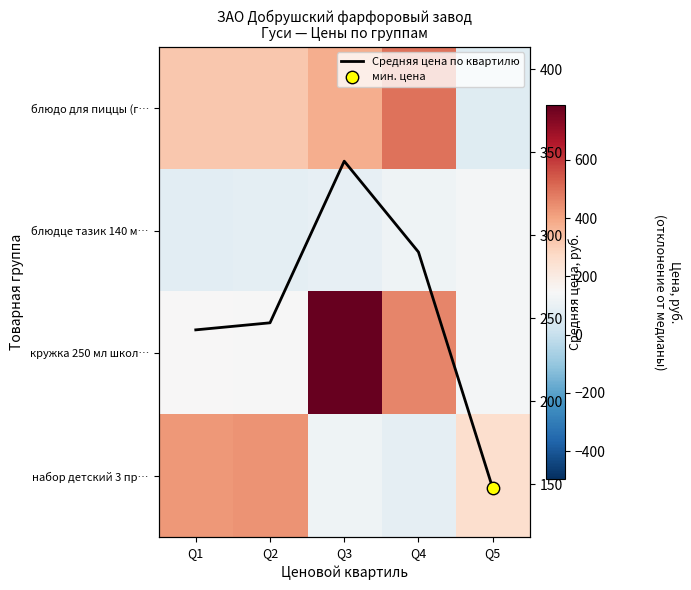

At which category does the chart reach its peak across all series?

Q3